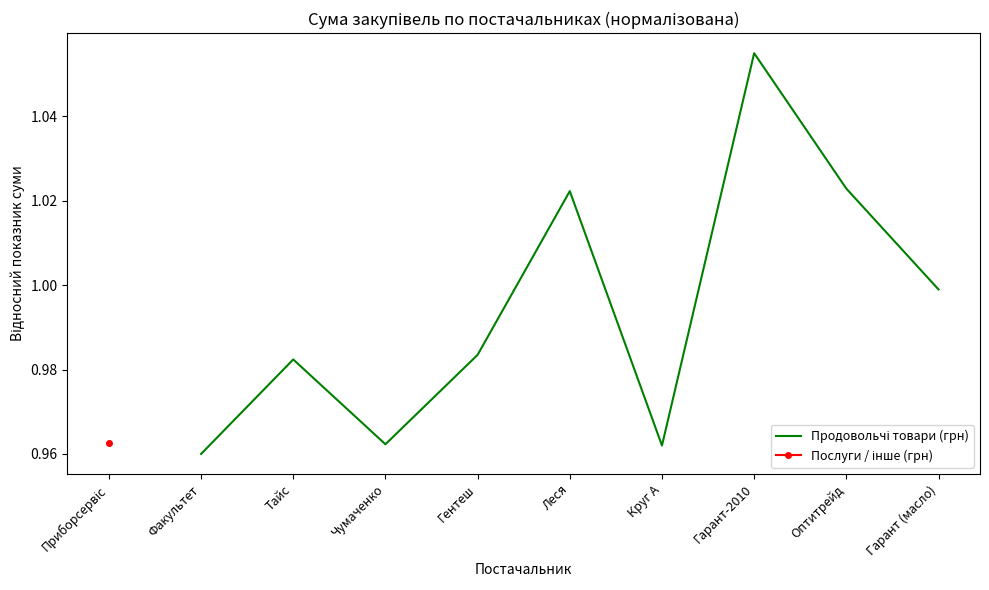

The value at Круг А is 1.6. True or false?

False